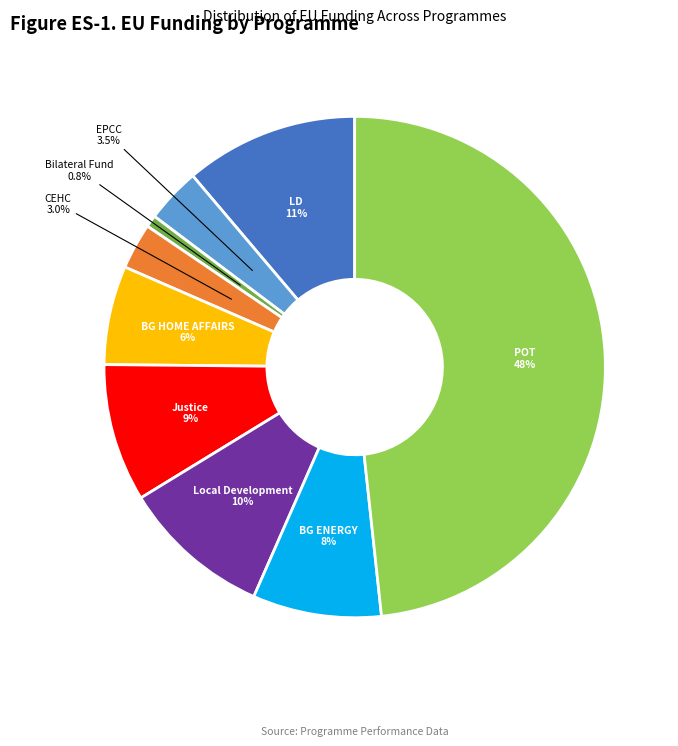

Count the number of slices in the pie.

9